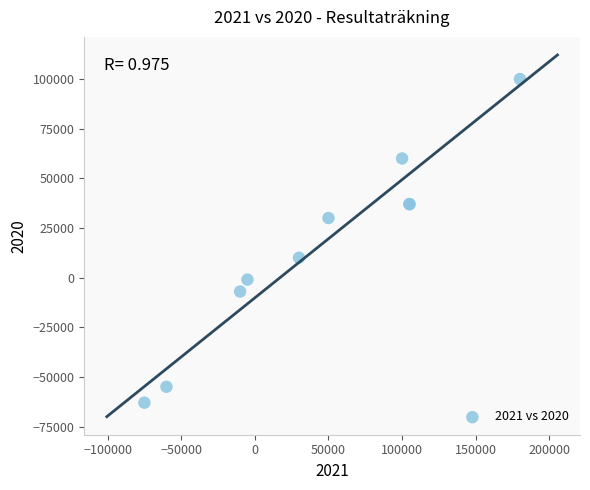

What Y value in the scatter plot is closest to 18500?

10000